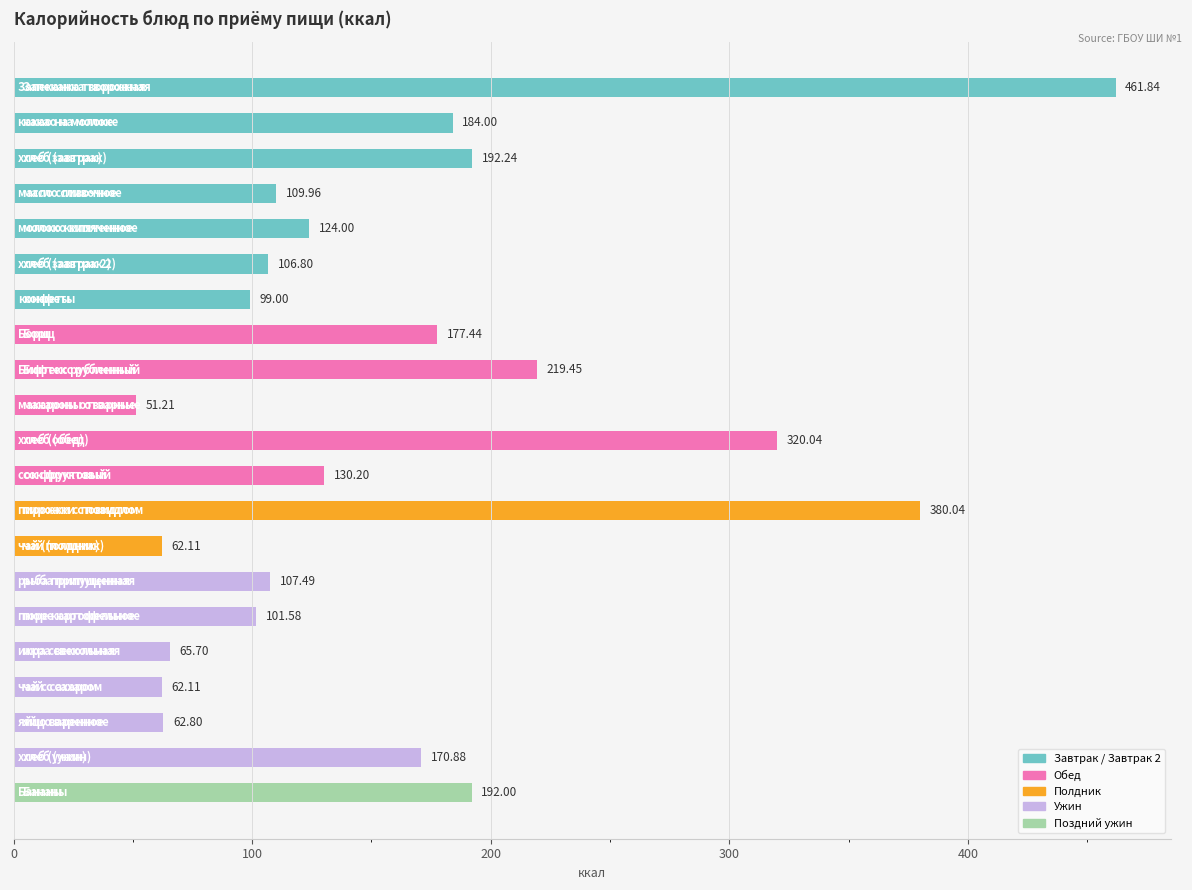

What is the difference between the maximum and minimum values?

410.6